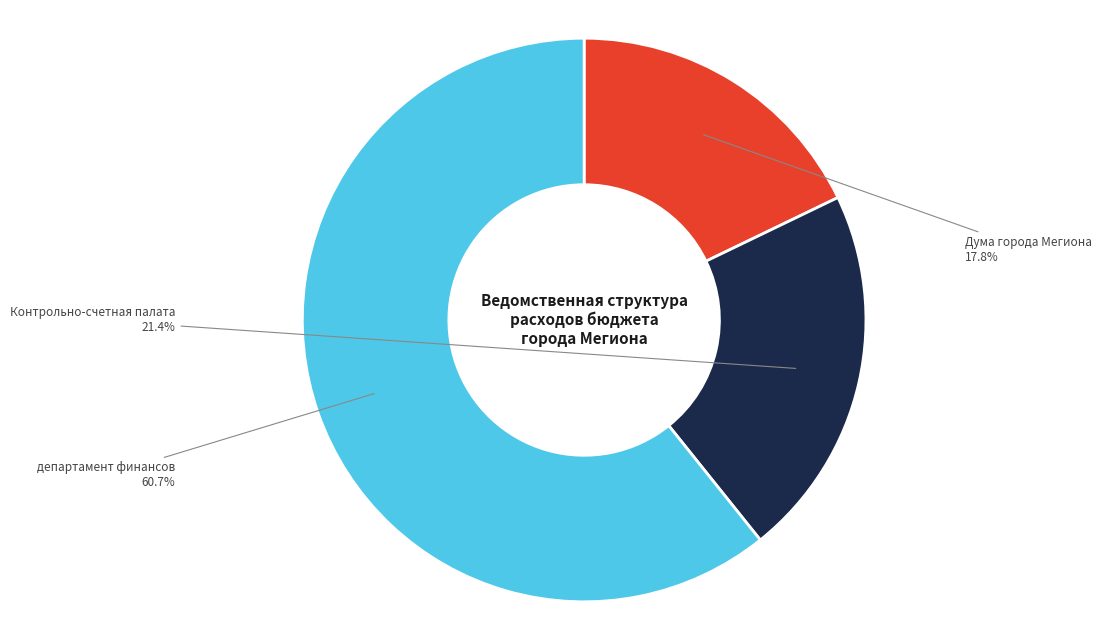

Combined, do Контрольно-счетная палата and Дума города Мегиона account for over 50%?

No